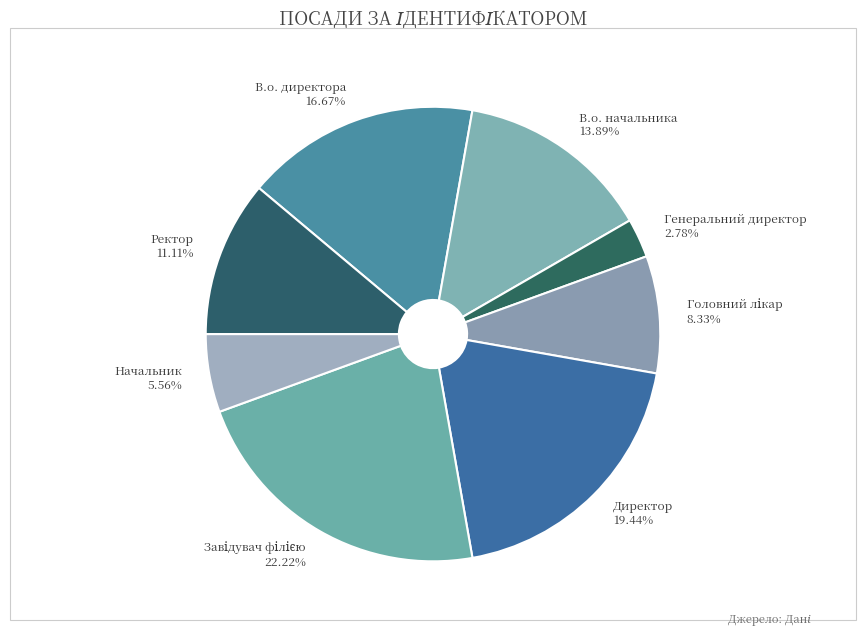

Which category has the smallest portion of the pie?

Генеральний директор